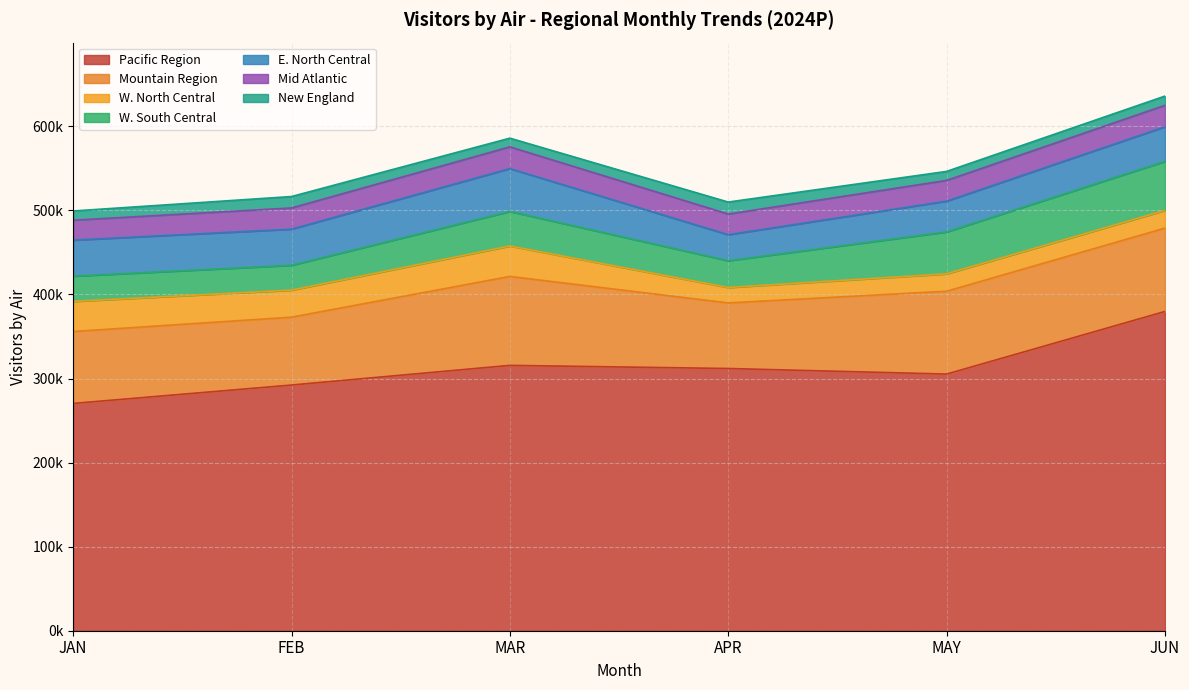

The value of JAN at Mid Atlantic is 36462.1. True or false?

False